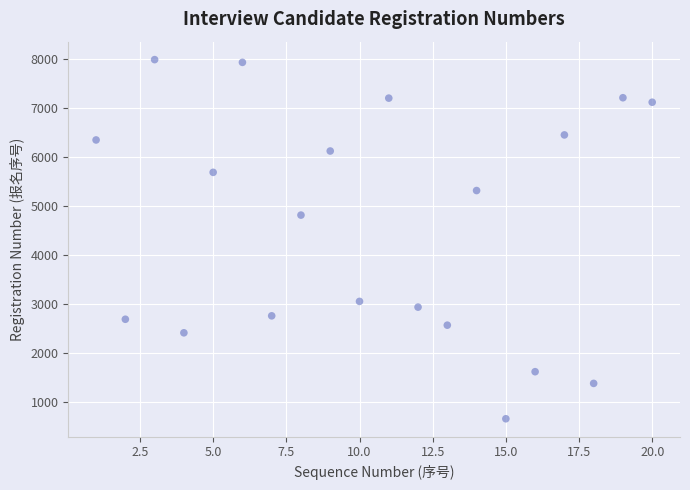

What is the range of X values (max minus min)?

19